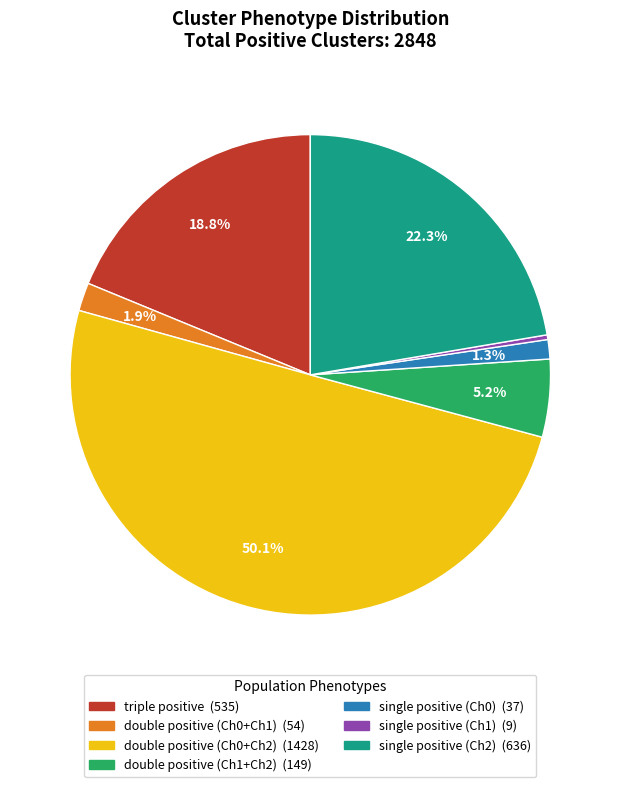

Count the number of slices in the pie.

7